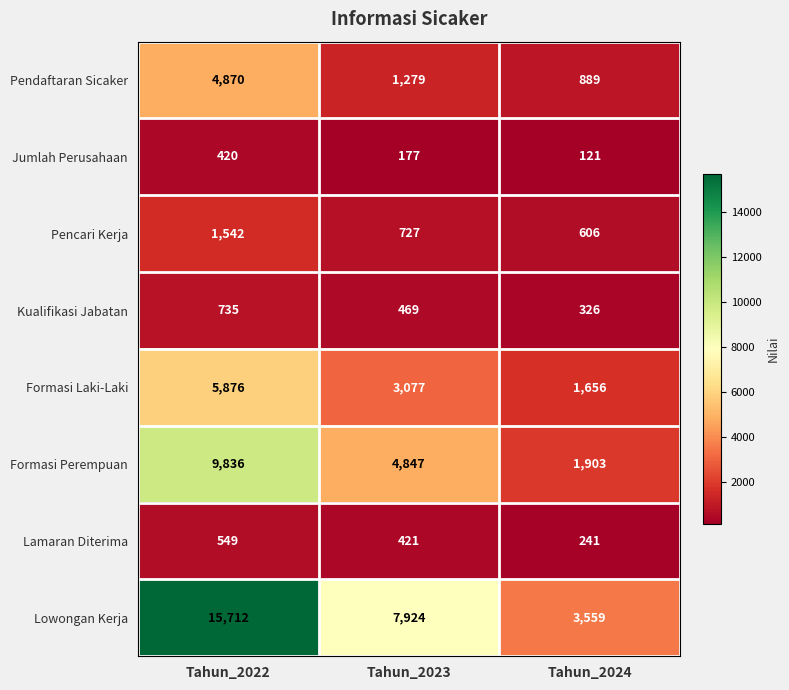

Which series changed the most between Tahun_2023 and Tahun_2024?

Lowongan Kerja